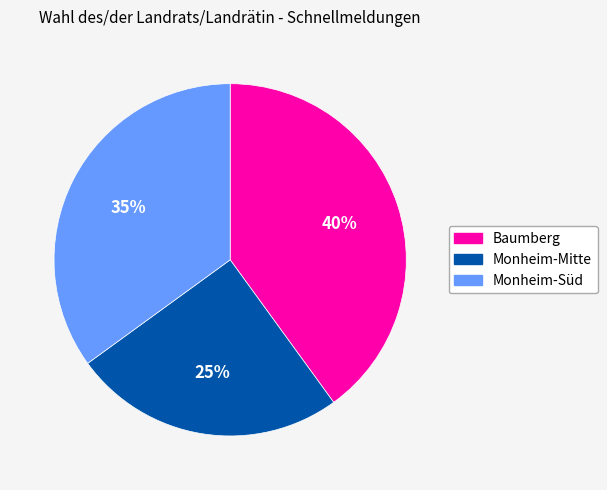

Does Monheim-Mitte account for over 50% of the chart?

No